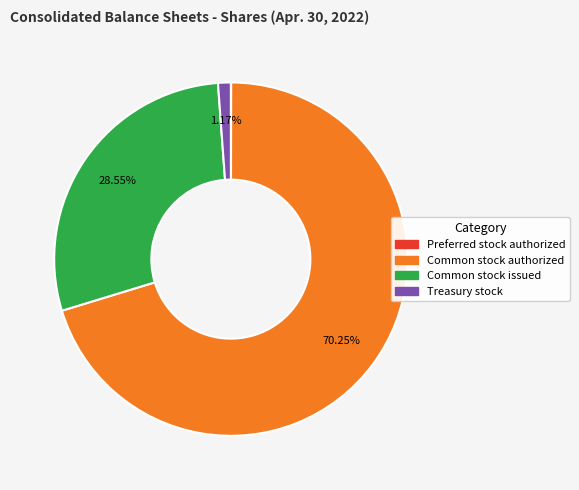

Does Treasury stock account for over 50% of the chart?

No